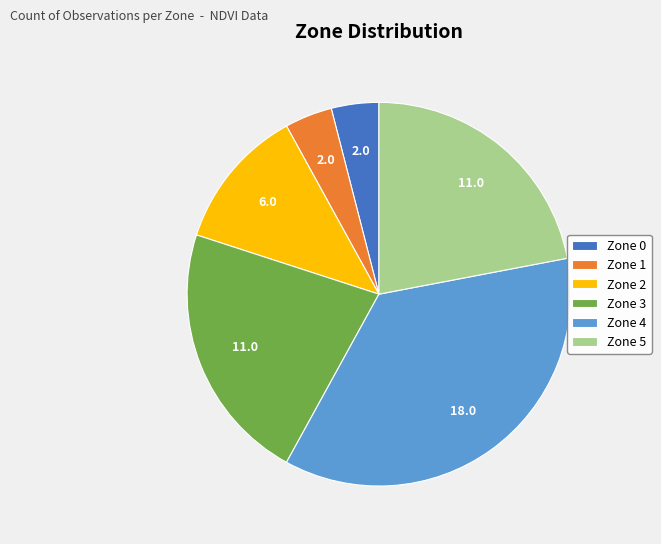

Between Zone 3 and Zone 1, which is larger?

Zone 3